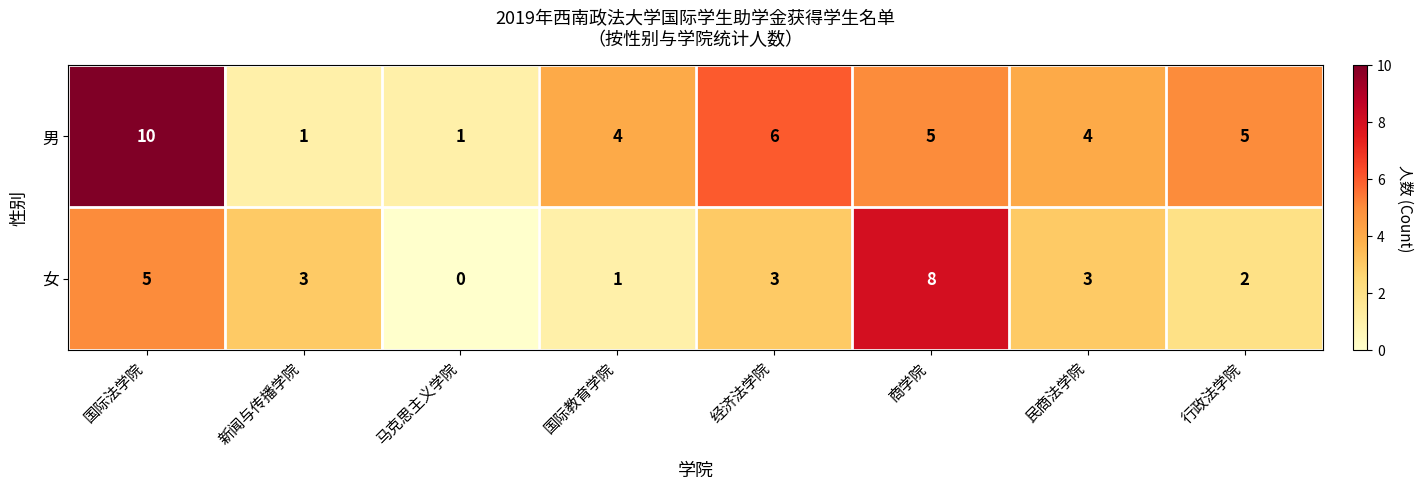

What is the difference between the second highest and minimum values in the 男 series?

5